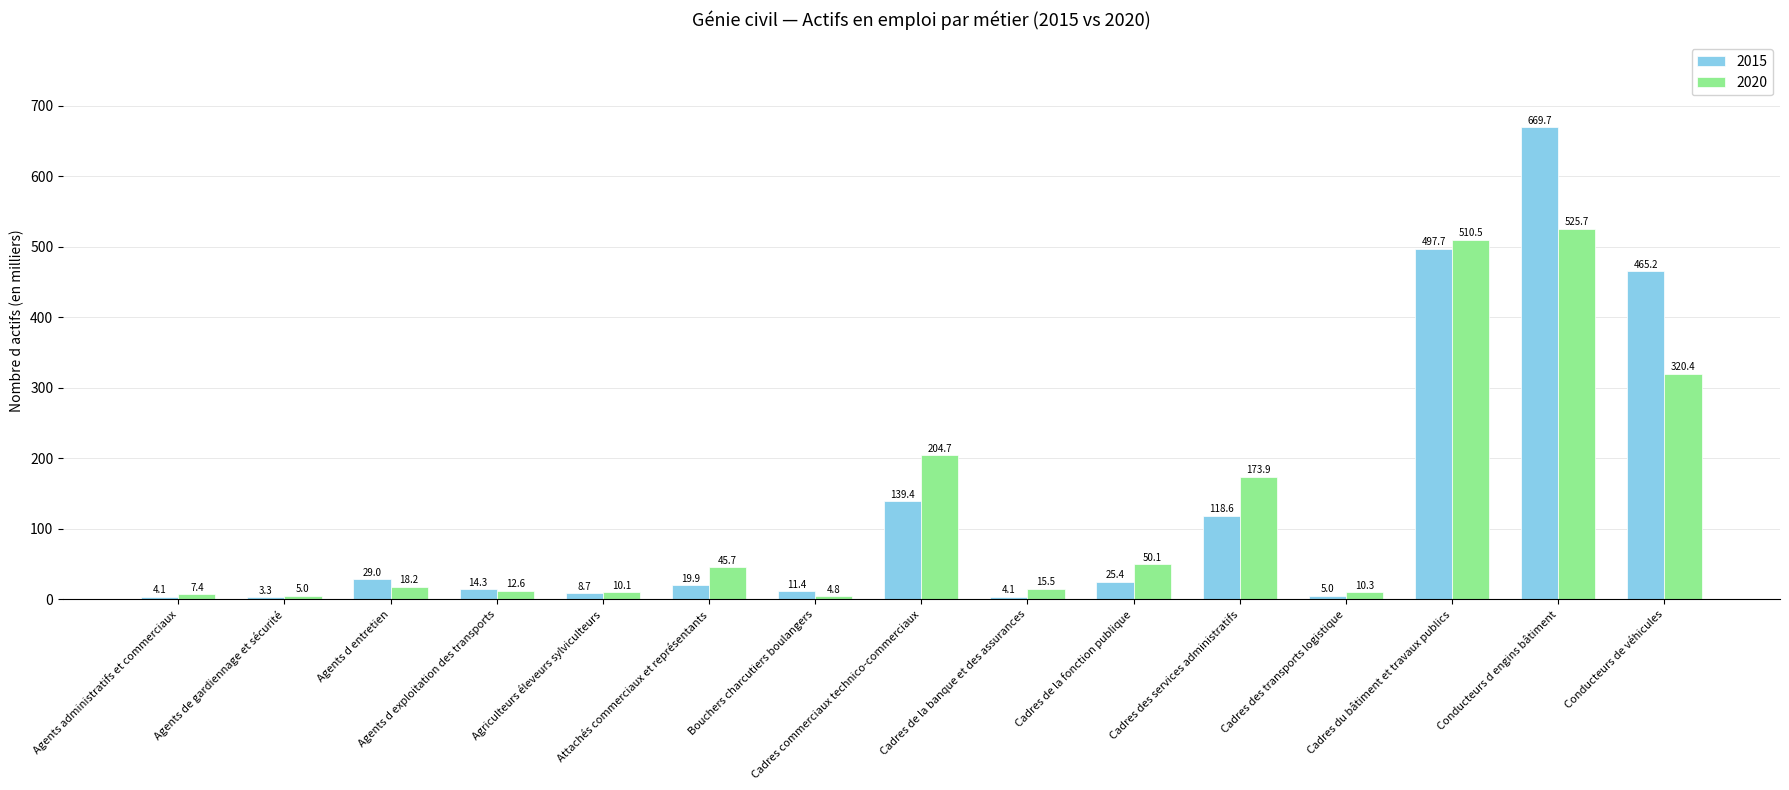

The value of 2020 at Agents d exploitation des transports is 12.6. True or false?

True